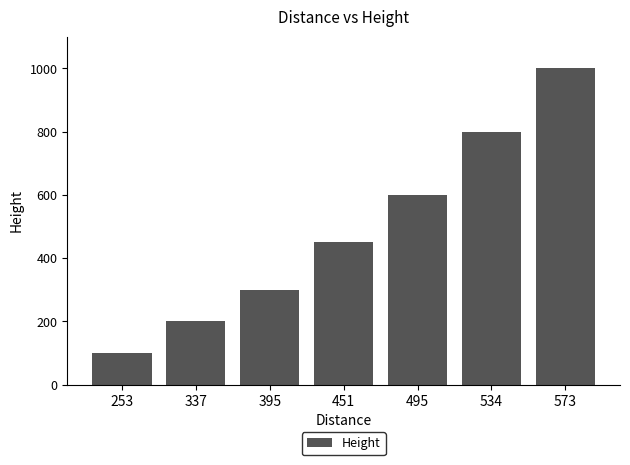

How many distinct data groups are displayed?

1